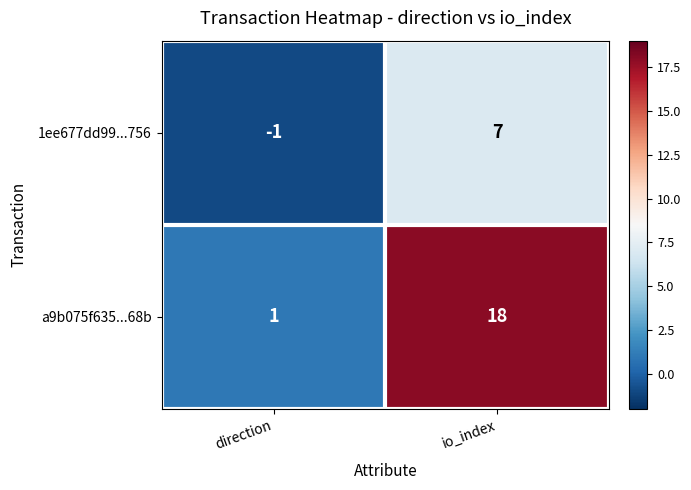

Where is a9b075f635...68b nearest to the value 9?

direction